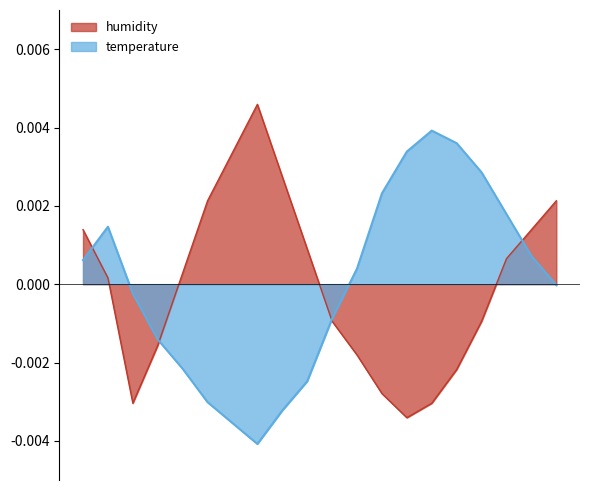

What position from the right is 11:00?

9